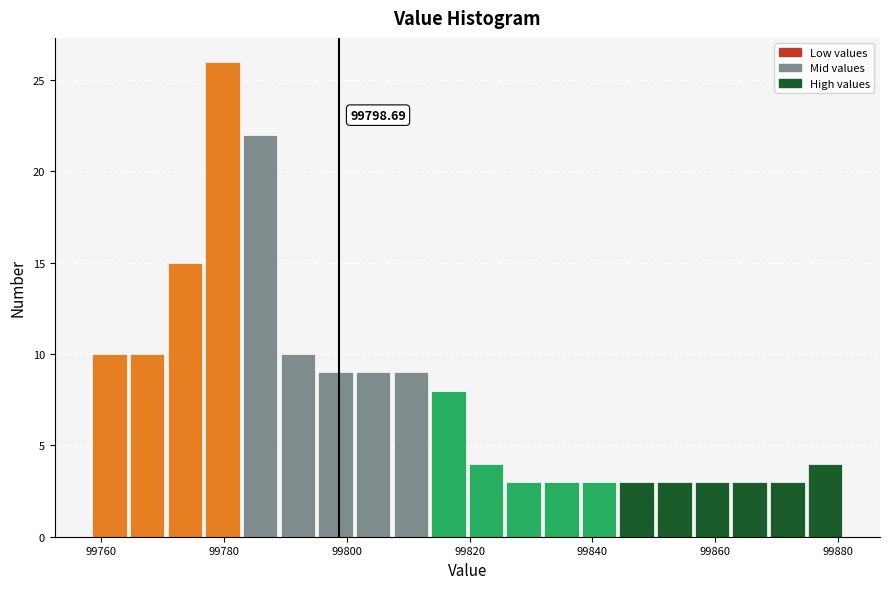

Around what value on the x-axis is the tallest bar? Give the approximate position of its centre, as read against the axis.

99780